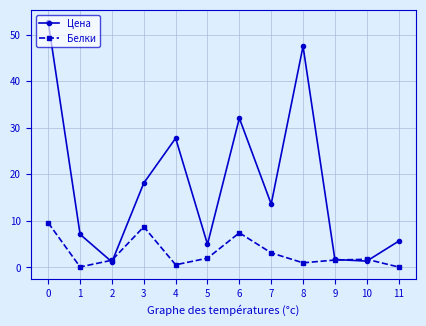

What is the difference between the highest and lowest values at 7?

10.5